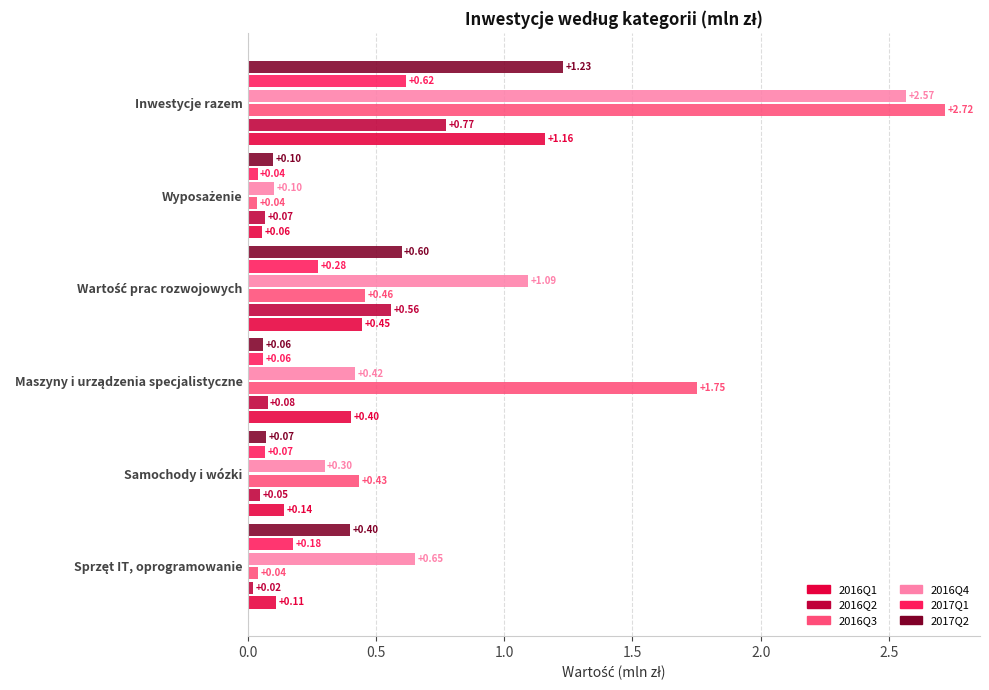

What is the sum of all 2016Q3 values?

5.4